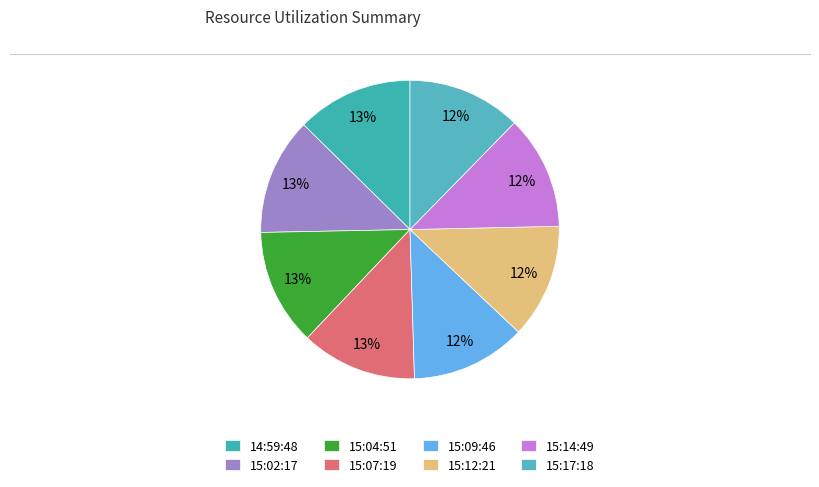

Count the number of slices in the pie.

8